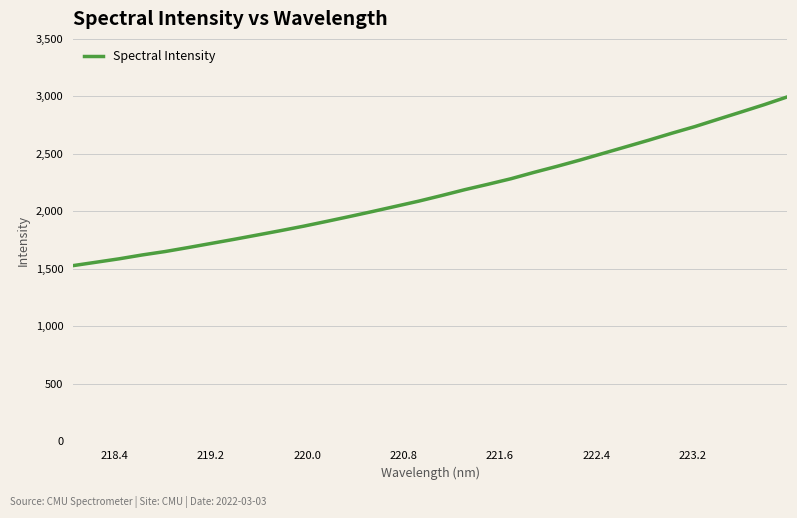

Count the number of data series in this chart.

1